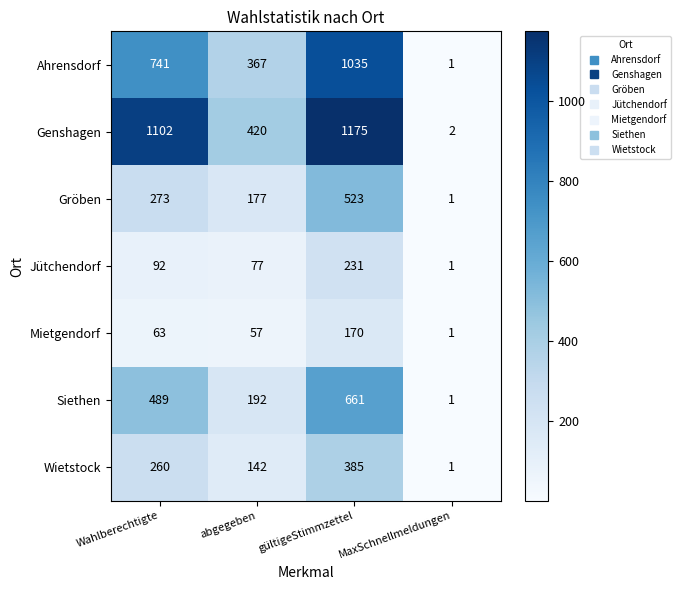

At which category is the sum across all series the highest?

gültigeStimmzettel